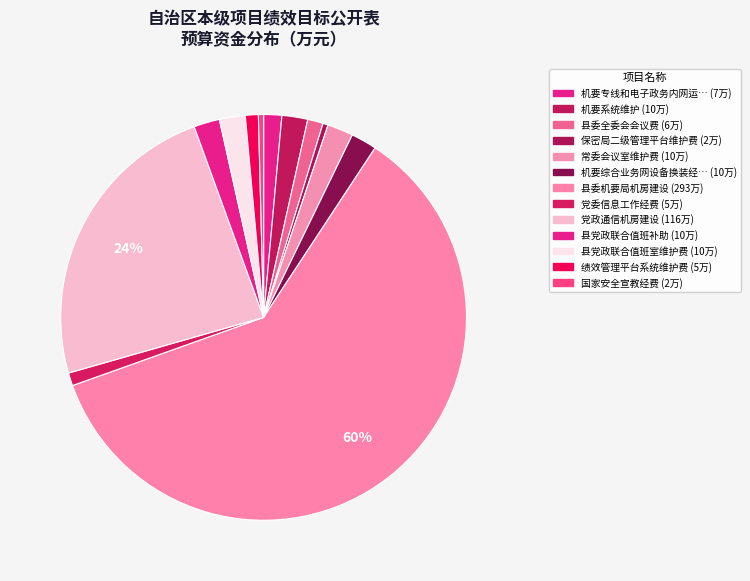

Count the number of slices in the pie.

13